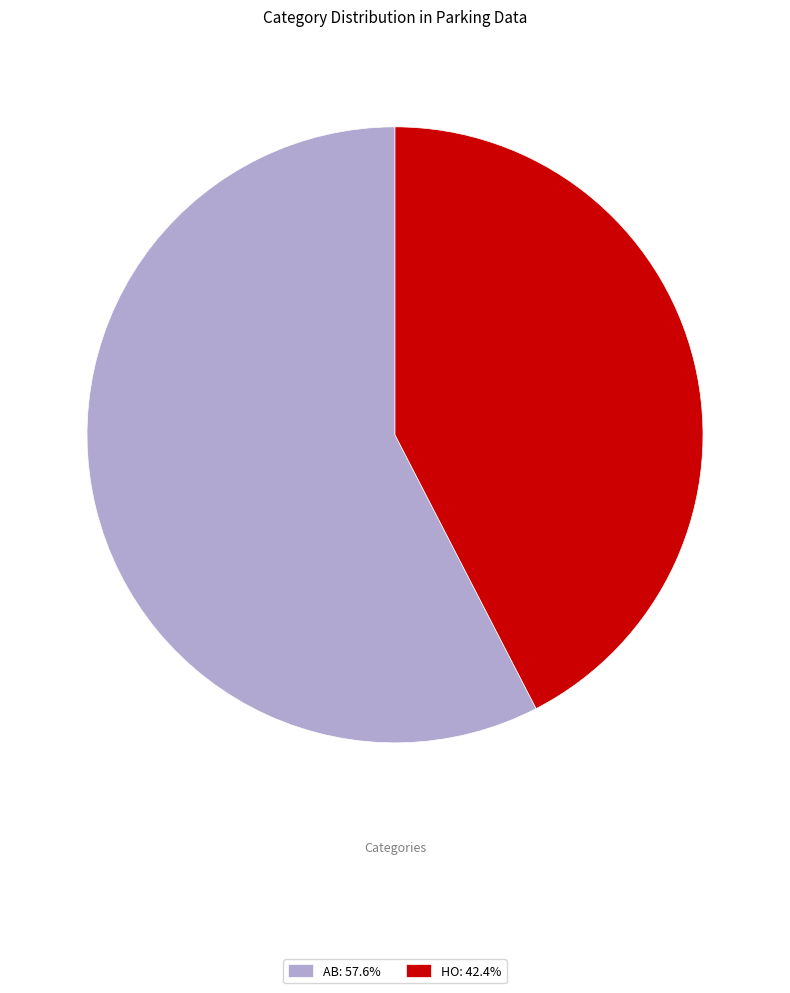

Does HO: 42.4% account for over 50% of the chart?

No